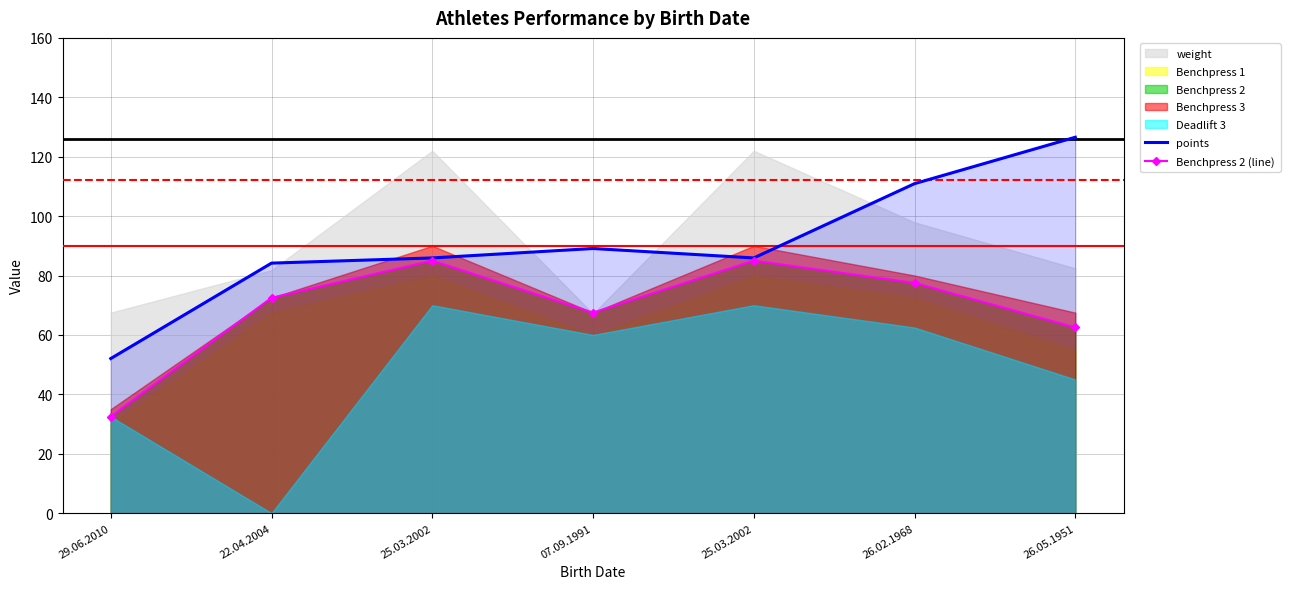

At which category does Benchpress 2 (line) reach its first local valley?

07.09.1991